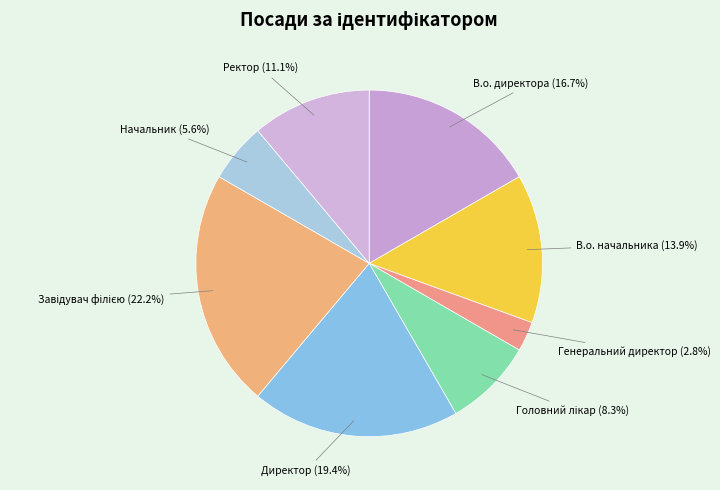

What is the smallest slice in the pie chart?

Генеральний директор